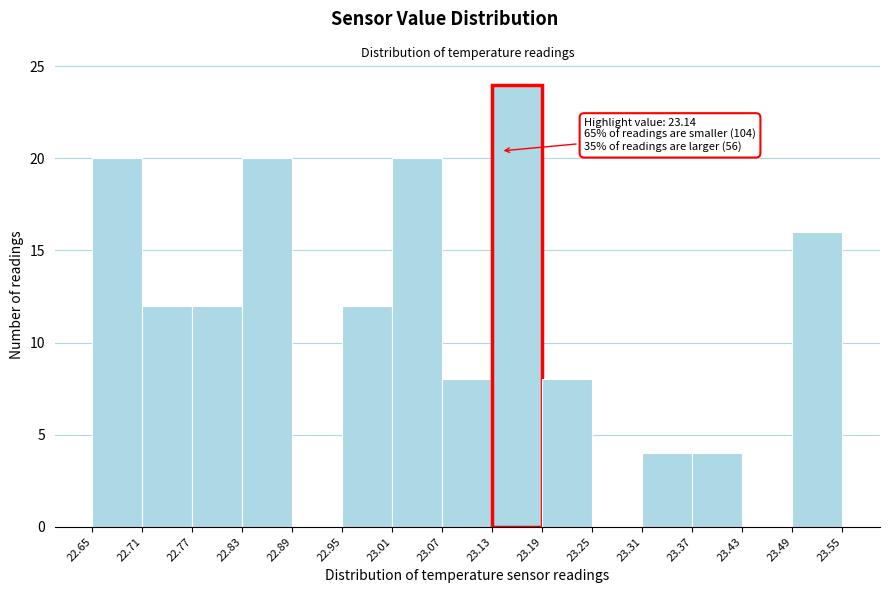

Over which range of the x-axis is the bar tallest?

23.13 to 23.19